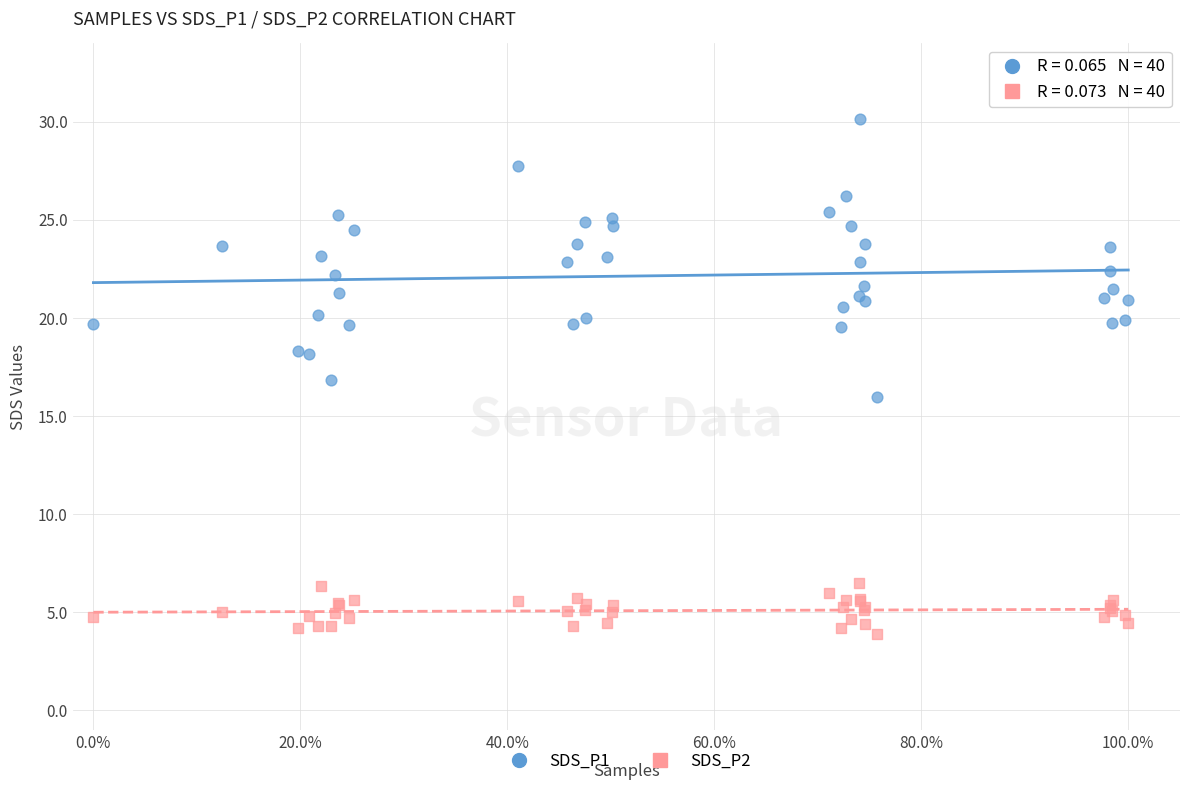

What is the X range (max minus min) for the scatter plot?

1.0